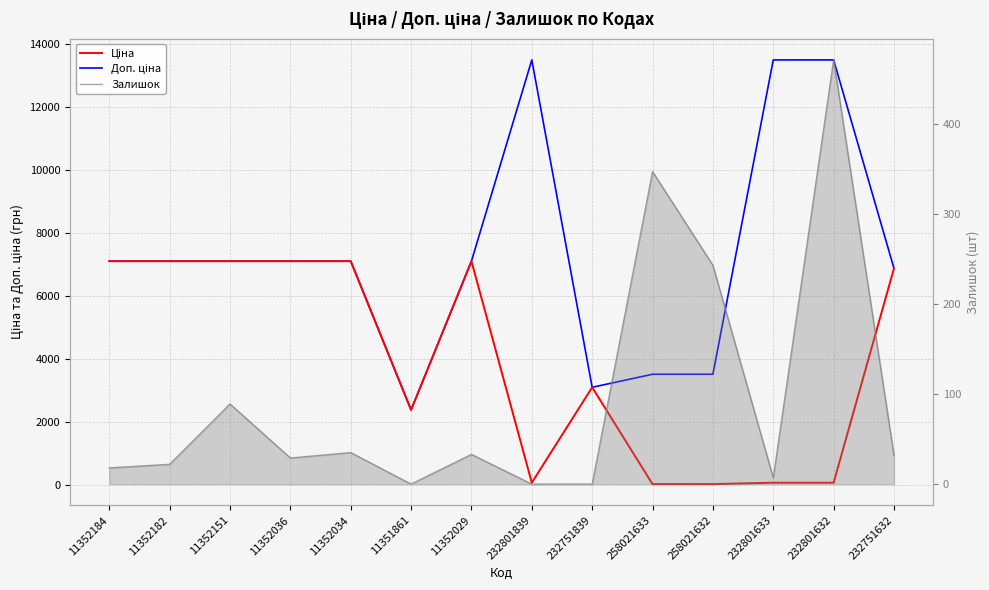

What is the value of the Доп. ціна point at the 12th from the left?

13493.2